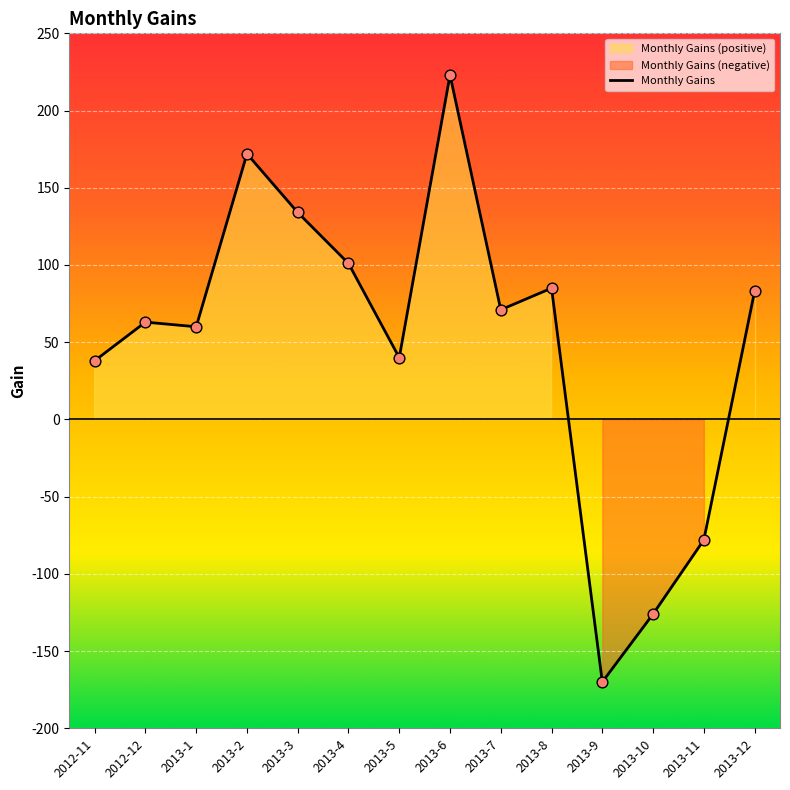

What is the ratio of the value at 2013-7 to the value at 2013-6?

0.3